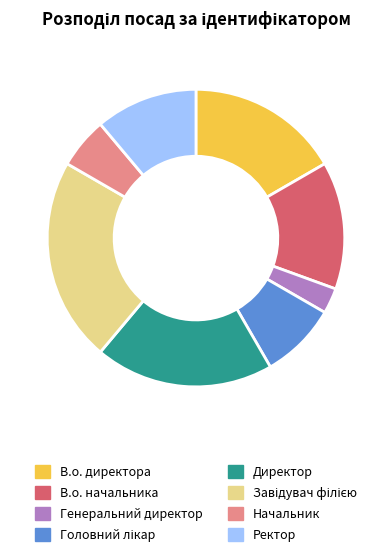

What is the smallest slice in the pie chart?

Генеральний директор